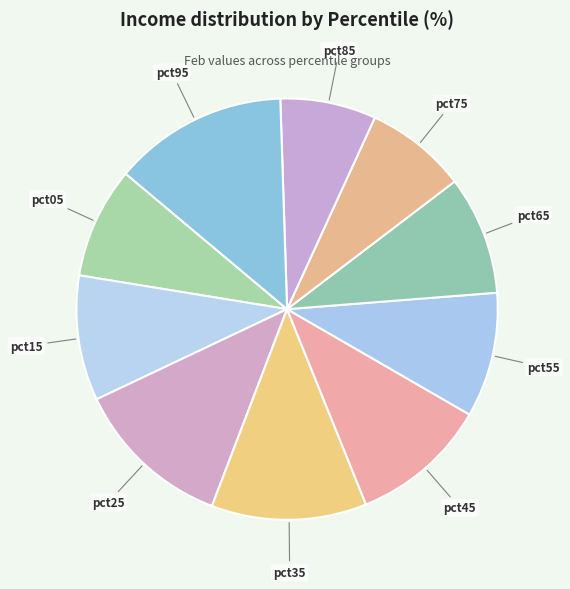

Which category has the biggest portion of the pie?

pct95